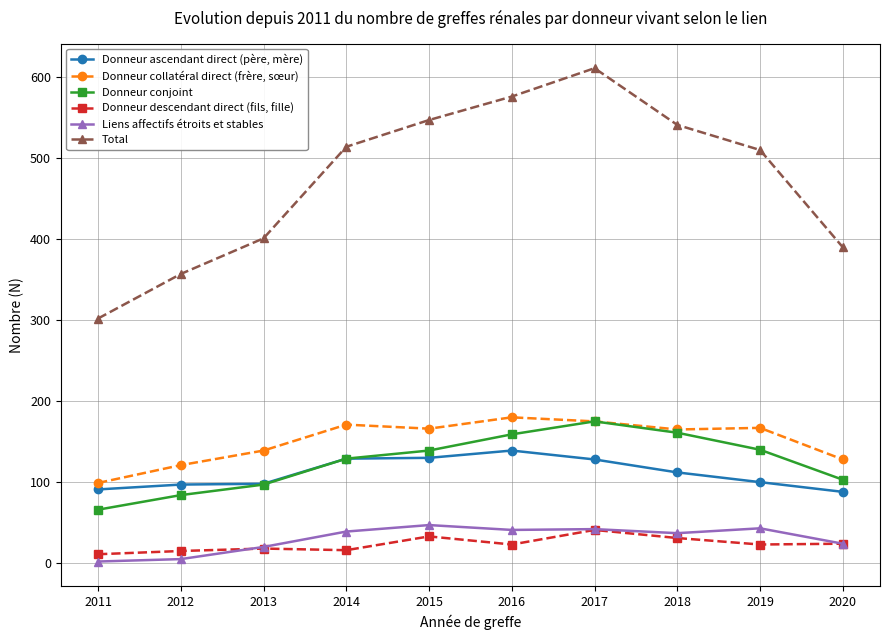

The value of Donneur ascendant direct (père, mère) at 2014 is 129. True or false?

True